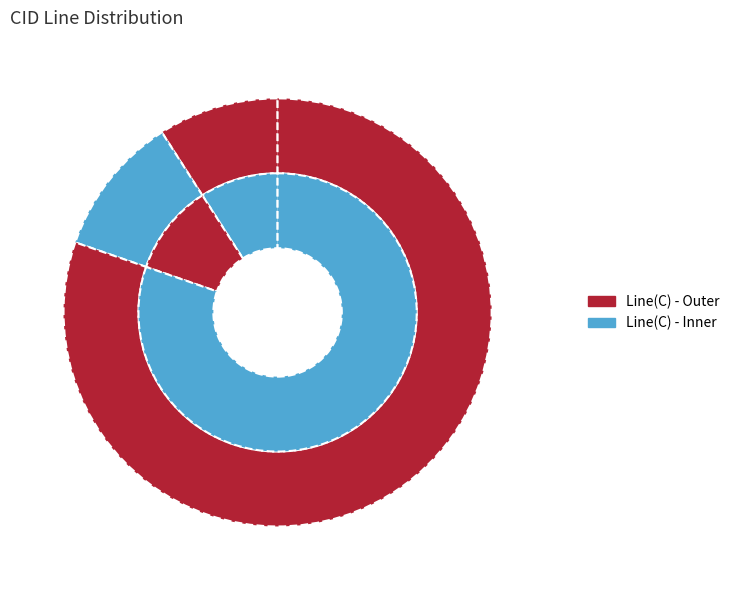

What percentage is NOT represented by 5003?

90.9%